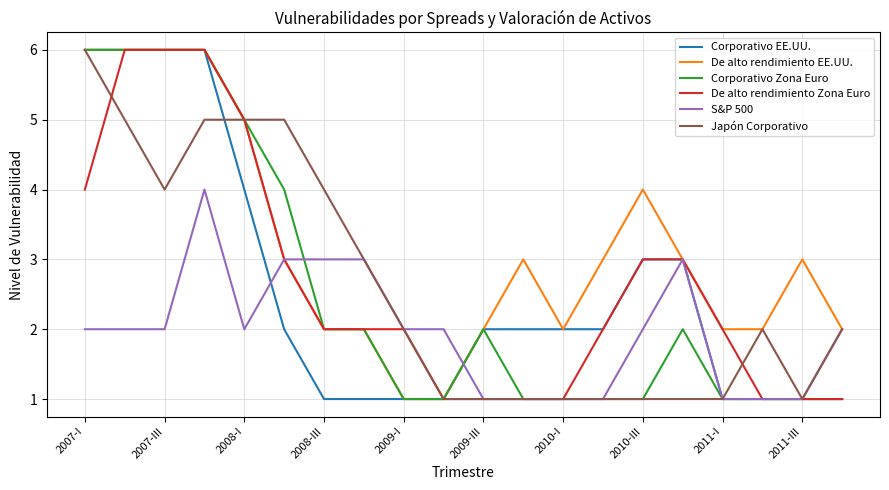

Does the chart have visible grid lines?

Yes